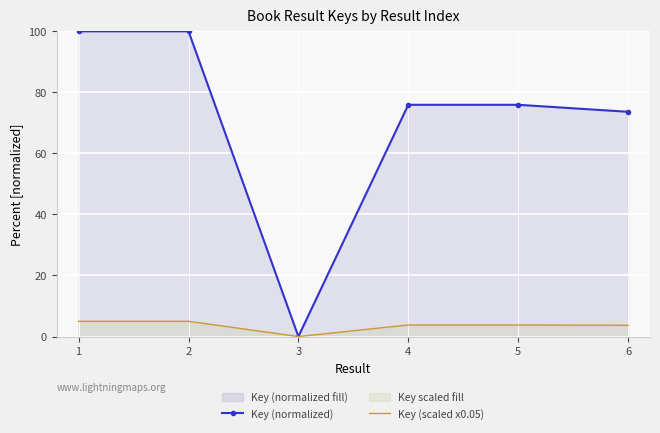

Which category has the lowest value in the Key (normalized) series?

3